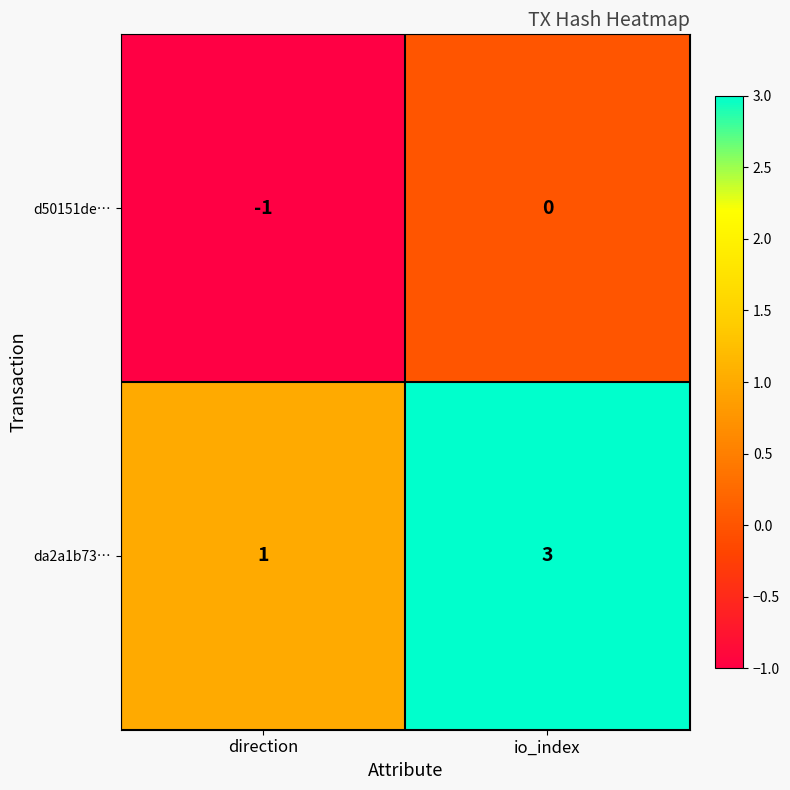

Which label corresponds to the largest value in the chart?

io_index